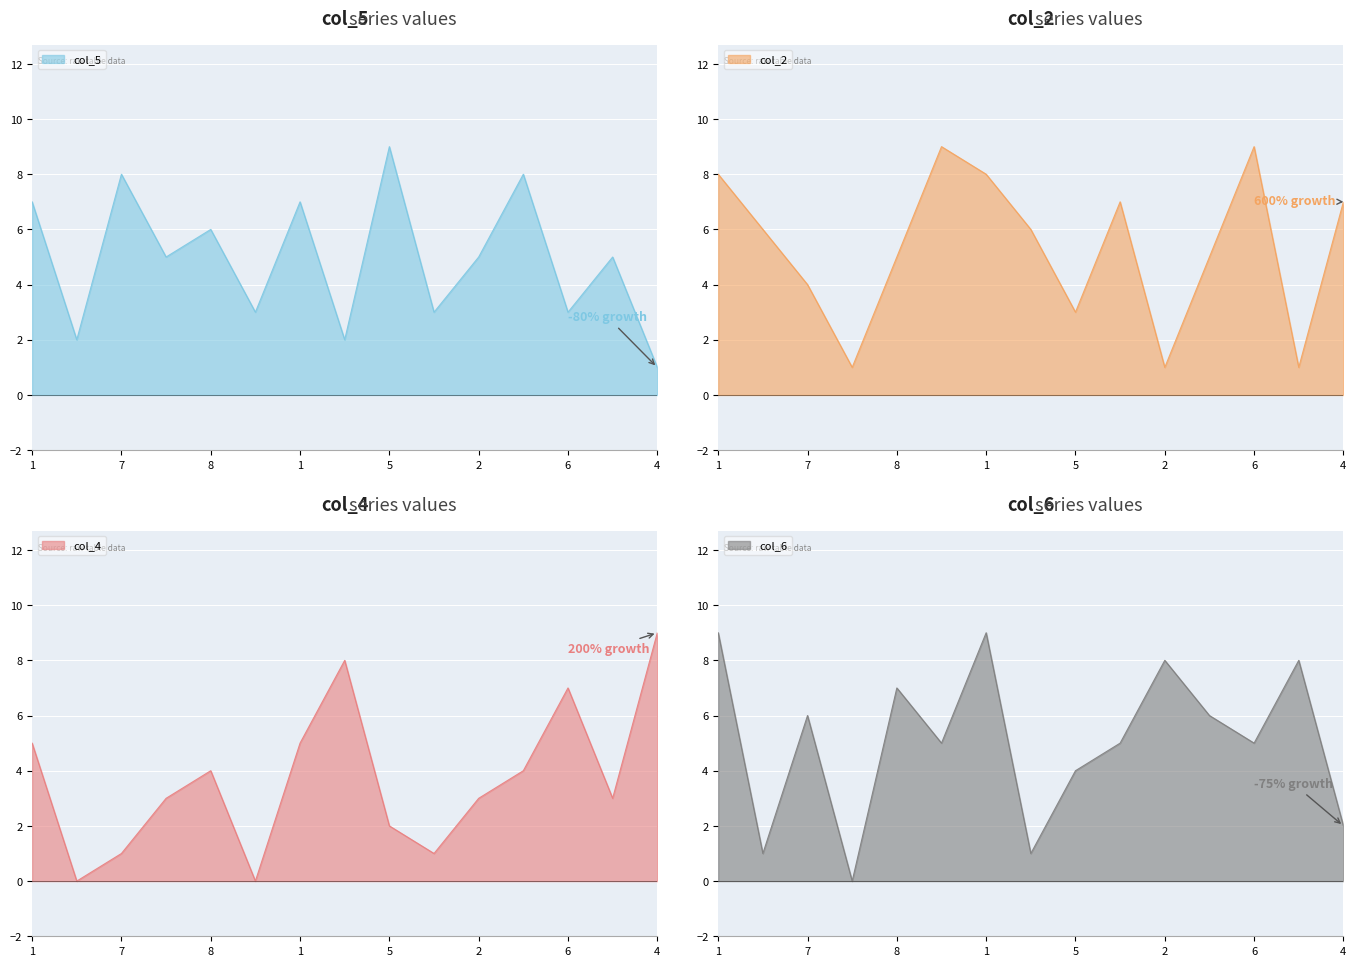

After their last crossing, which series has the higher values: col_2 or col_5?

col_2